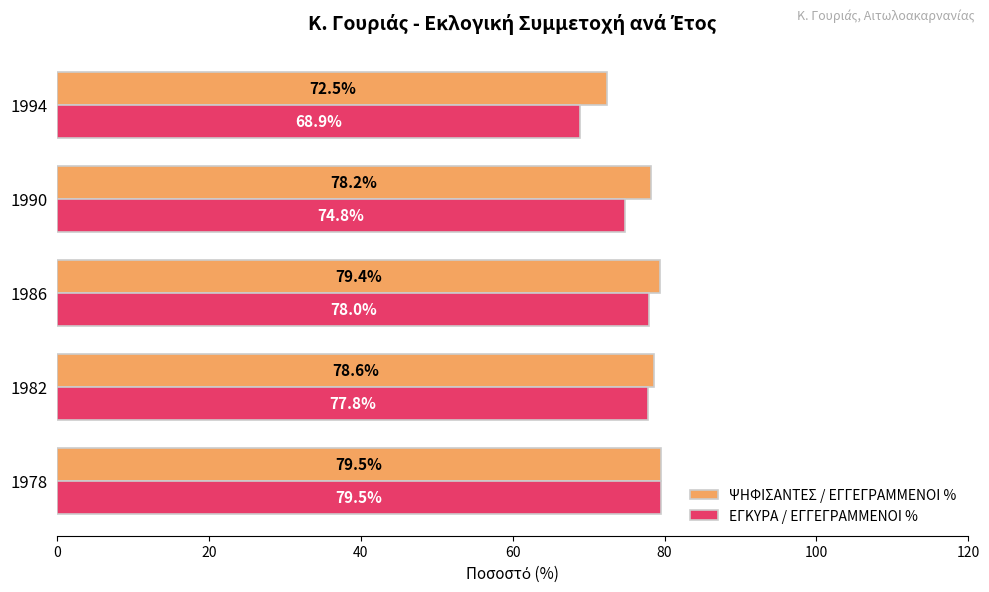

Which category has the highest value in the ΕΓΚΥΡΑ / ΕΓΓΕΓΡΑΜΜΕΝΟΙ % series?

1978